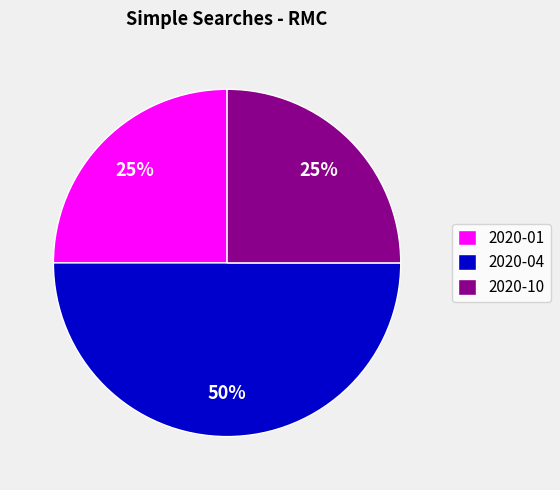

To the nearest percent, what is the difference between the largest and smallest slice percentages?

25%